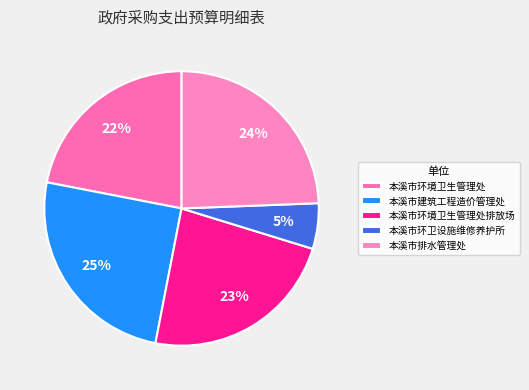

Rank the categories by value from lowest to highest.

本溪市环卫设施维修养护所, 本溪市环境卫生管理处, 本溪市环境卫生管理处排放场, 本溪市排水管理处, 本溪市建筑工程造价管理处